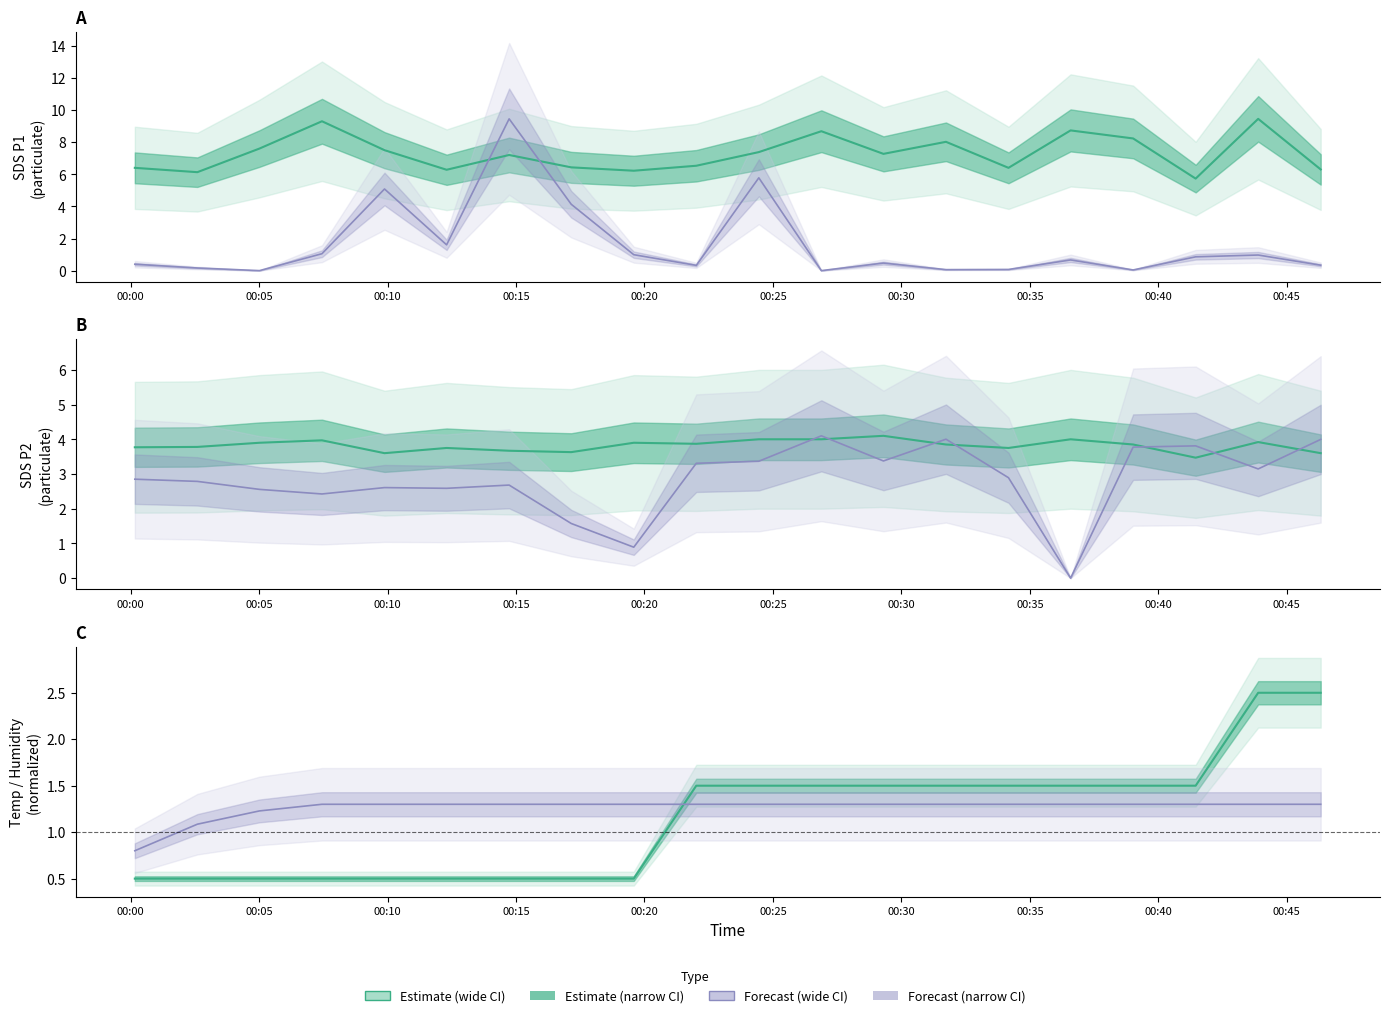

What is the total value across all series at 00:45?

2.8